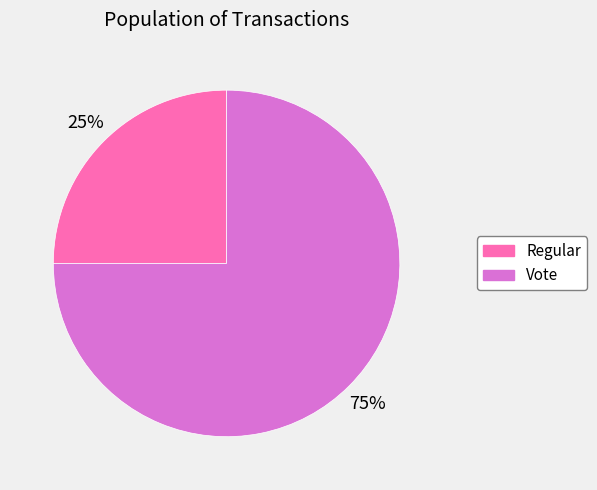

Combined, do Regular and Vote account for over 50%?

Yes